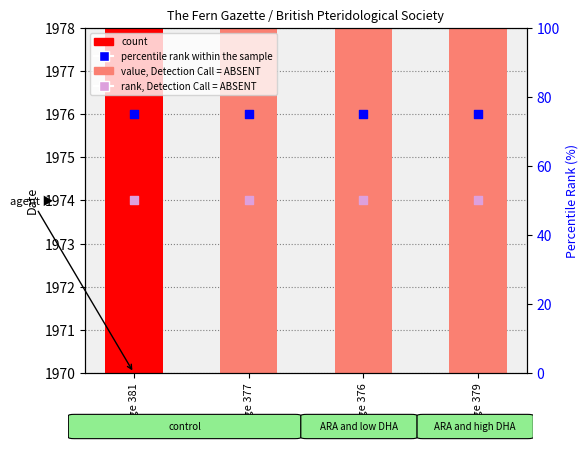

Which series reaches the minimum Y coordinate?

rank, Detection Call = ABSENT